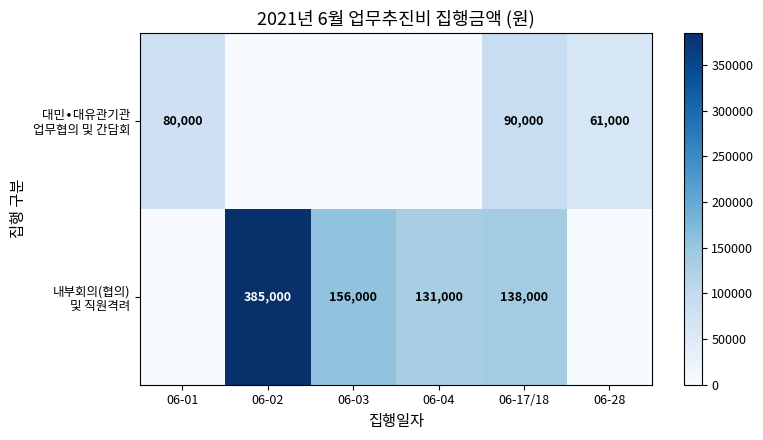

What is the highest value of the 대민∙대유관기관 업무협의 및 간담회 series?

90000